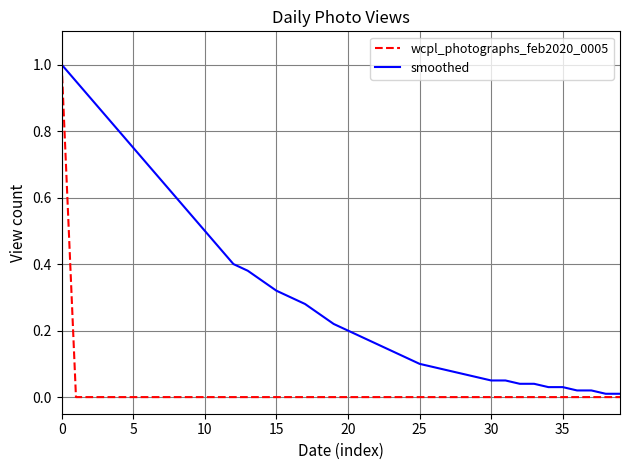

Which series has the largest total across all categories?

smoothed